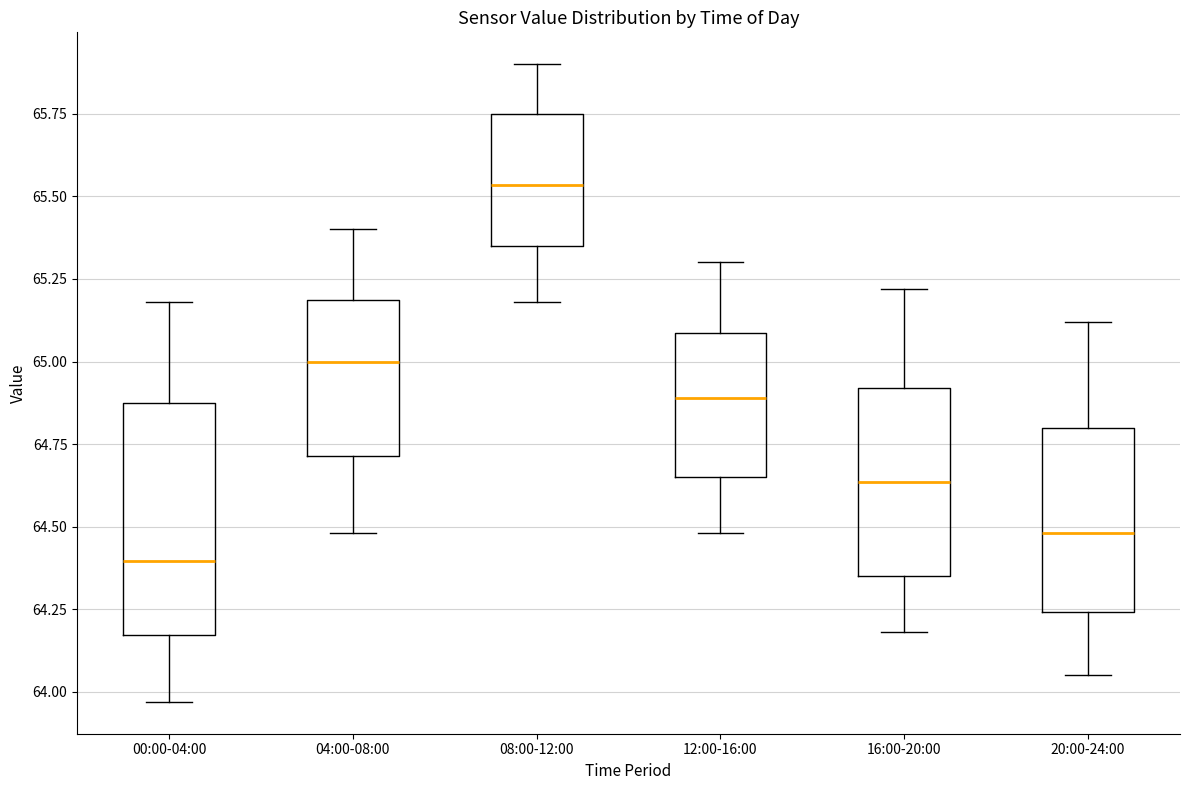

Reading left to right, transcribe this box plot: for each box, give where its median line is, the range the box spans, and where its two whiskers end, as read against the y-axis. The values are not printed on the chart, so give them approximately, as read against the axis.

00:00-04:00: median 64.40, box 64.15 to 64.90, whiskers 63.95 to 65.20
04:00-08:00: median 65.00, box 64.70 to 65.20, whiskers 64.50 to 65.40
08:00-12:00: median 65.55, box 65.35 to 65.75, whiskers 65.20 to 65.90
12:00-16:00: median 64.90, box 64.65 to 65.10, whiskers 64.50 to 65.30
16:00-20:00: median 64.65, box 64.35 to 64.90, whiskers 64.20 to 65.20
20:00-24:00: median 64.50, box 64.25 to 64.80, whiskers 64.05 to 65.10